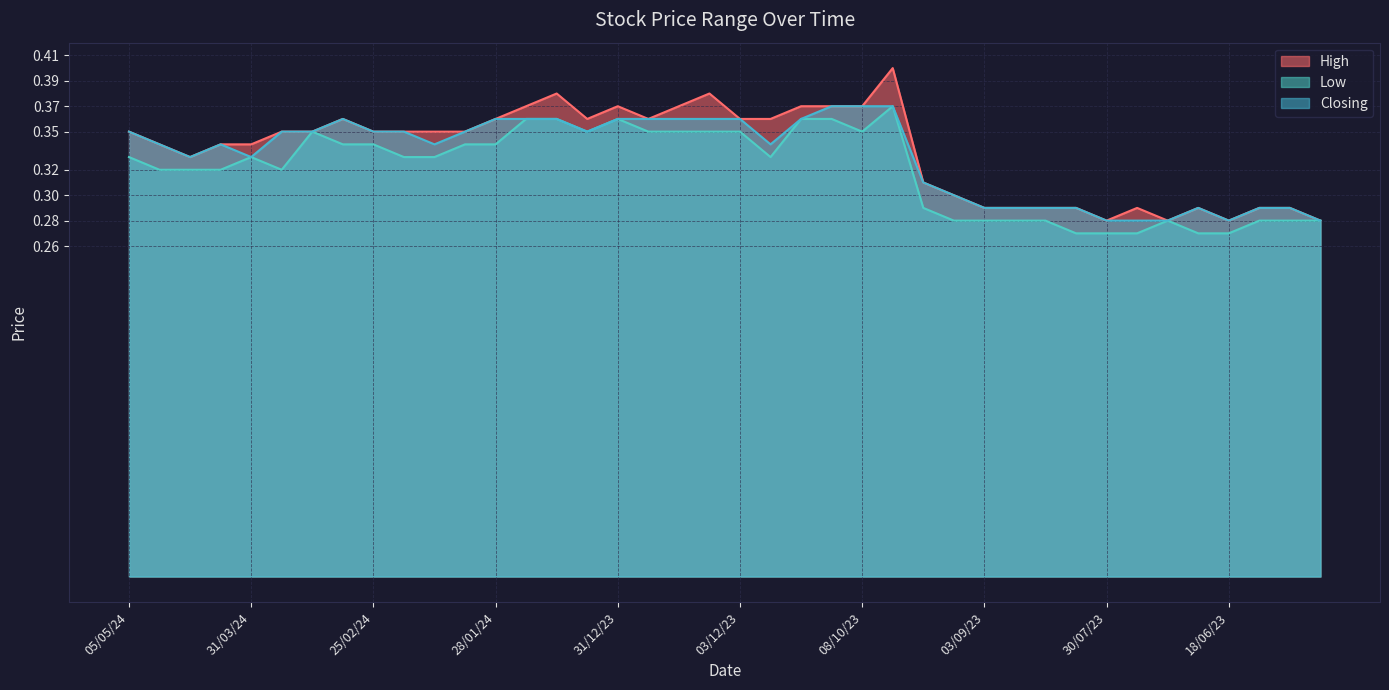

Reading right to left, list all the values displayed in this chart.

High: 21/05/23=0.3	04/06/23=0.3	11/06/23=0.3	18/06/23=0.3	02/07/23=0.3	16/07/23=0.3	23/07/23=0.3	30/07/23=0.3	06/08/23=0.3	13/08/23=0.3	27/08/23=0.3	03/09/23=0.3	10/09/23=0.3	17/09/23=0.3	01/10/23=0.4	08/10/23=0.4	15/10/23=0.4	19/11/23=0.4	26/11/23=0.4	03/12/23=0.4	10/12/23=0.4	17/12/23=0.4	24/12/23=0.4	31/12/23=0.4	07/01/24=0.4	14/01/24=0.4	21/01/24=0.4	28/01/24=0.4	04/02/24=0.3	11/02/24=0.3	18/02/24=0.3	25/02/24=0.3	03/03/24=0.4	10/03/24=0.3	17/03/24=0.3	31/03/24=0.3	07/04/24=0.3	14/04/24=0.3	21/04/24=0.3	05/05/24=0.3
Low: 21/05/23=0.3	04/06/23=0.3	11/06/23=0.3	18/06/23=0.3	02/07/23=0.3	16/07/23=0.3	23/07/23=0.3	30/07/23=0.3	06/08/23=0.3	13/08/23=0.3	27/08/23=0.3	03/09/23=0.3	10/09/23=0.3	17/09/23=0.3	01/10/23=0.4	08/10/23=0.3	15/10/23=0.4	19/11/23=0.4	26/11/23=0.3	03/12/23=0.3	10/12/23=0.3	17/12/23=0.3	24/12/23=0.3	31/12/23=0.4	07/01/24=0.3	14/01/24=0.4	21/01/24=0.4	28/01/24=0.3	04/02/24=0.3	11/02/24=0.3	18/02/24=0.3	25/02/24=0.3	03/03/24=0.3	10/03/24=0.3	17/03/24=0.3	31/03/24=0.3	07/04/24=0.3	14/04/24=0.3	21/04/24=0.3	05/05/24=0.3
Closing: 21/05/23=0.3	04/06/23=0.3	11/06/23=0.3	18/06/23=0.3	02/07/23=0.3	16/07/23=0.3	23/07/23=0.3	30/07/23=0.3	06/08/23=0.3	13/08/23=0.3	27/08/23=0.3	03/09/23=0.3	10/09/23=0.3	17/09/23=0.3	01/10/23=0.4	08/10/23=0.4	15/10/23=0.4	19/11/23=0.4	26/11/23=0.3	03/12/23=0.4	10/12/23=0.4	17/12/23=0.4	24/12/23=0.4	31/12/23=0.4	07/01/24=0.3	14/01/24=0.4	21/01/24=0.4	28/01/24=0.4	04/02/24=0.3	11/02/24=0.3	18/02/24=0.3	25/02/24=0.3	03/03/24=0.4	10/03/24=0.3	17/03/24=0.3	31/03/24=0.3	07/04/24=0.3	14/04/24=0.3	21/04/24=0.3	05/05/24=0.3